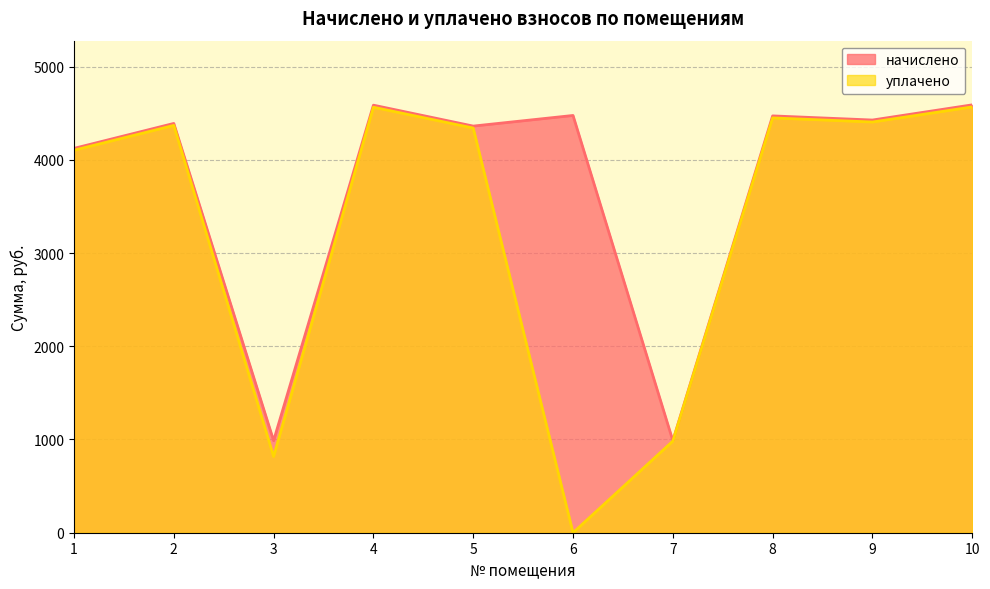

True or false: уплачено and начислено cross at least once.

False